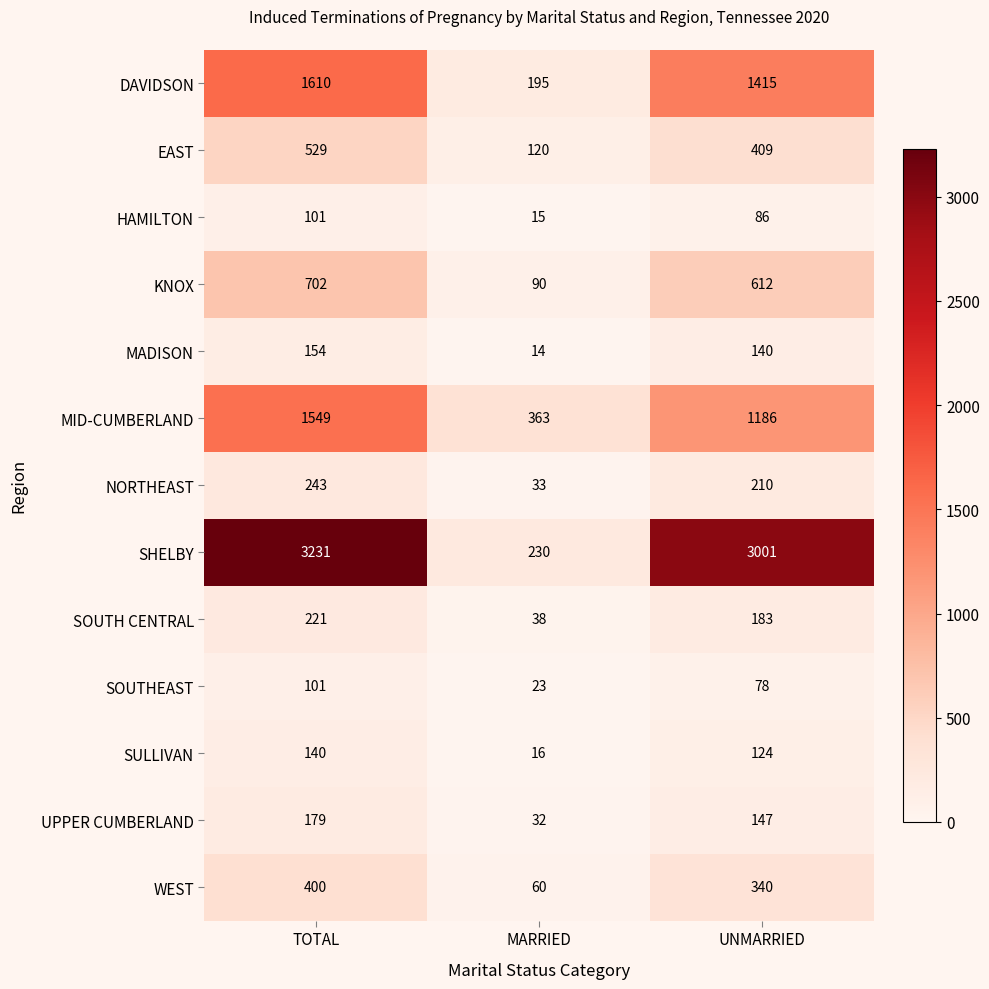

What is the difference between the maximum and minimum values in the SOUTHEAST series?

78